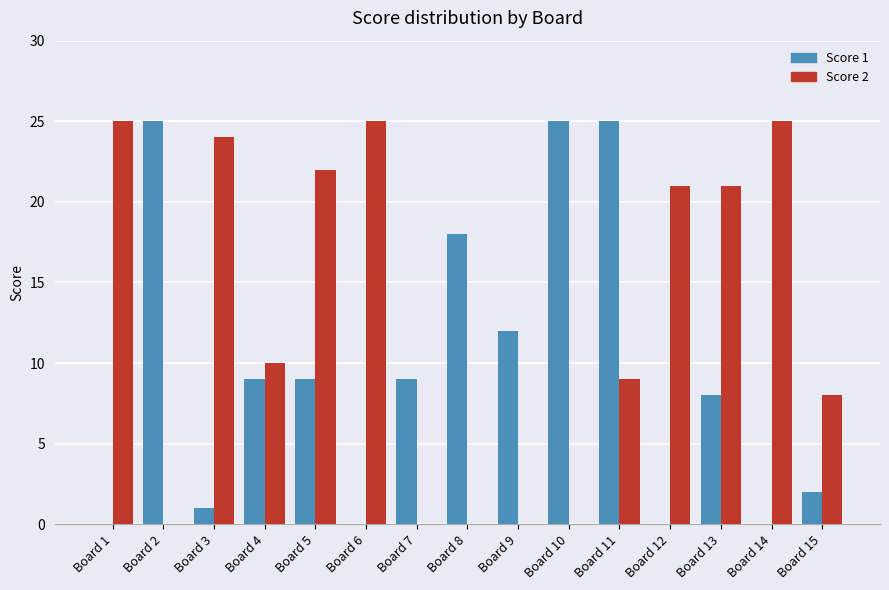

How many categories are shown in the chart?

15